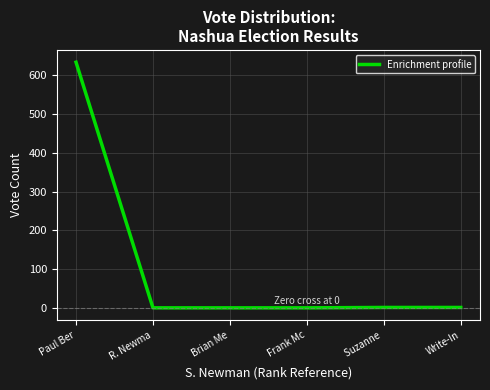

What is the greatest value displayed?

634